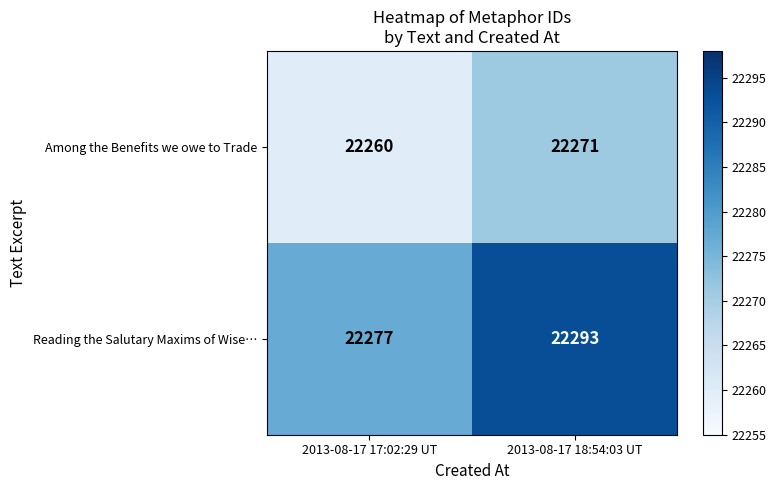

Reading left to right, extract all data points from this chart.

Among the Benefits we owe to Trade: 22260	22271
Reading the Salutary Maxims of Wise…: 22277	22293